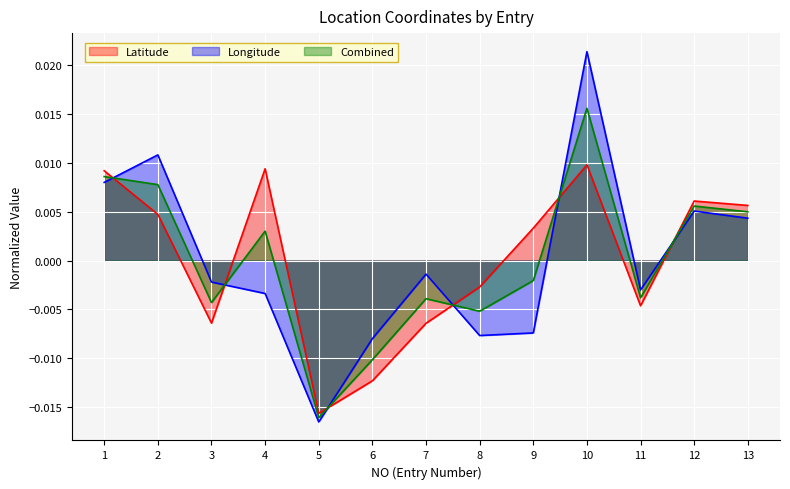

At which label does Longitude first exceed 0?

1